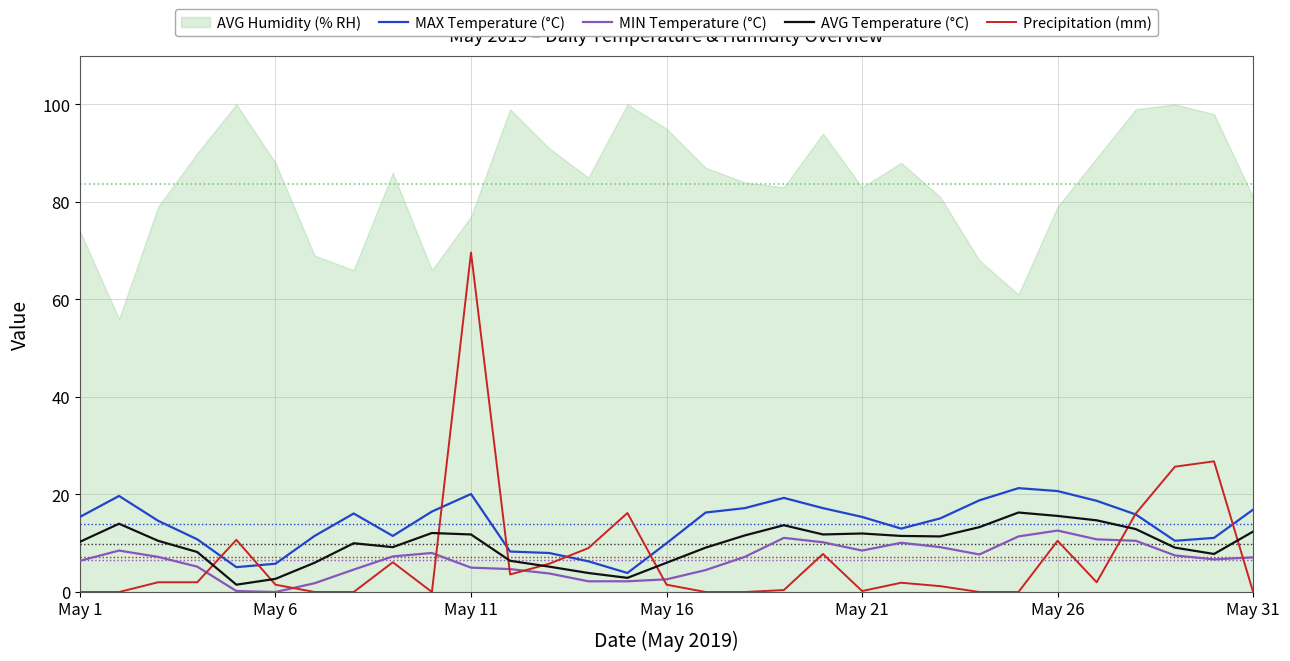

How many data points in AVG Temperature (°C) are less than 10?

13